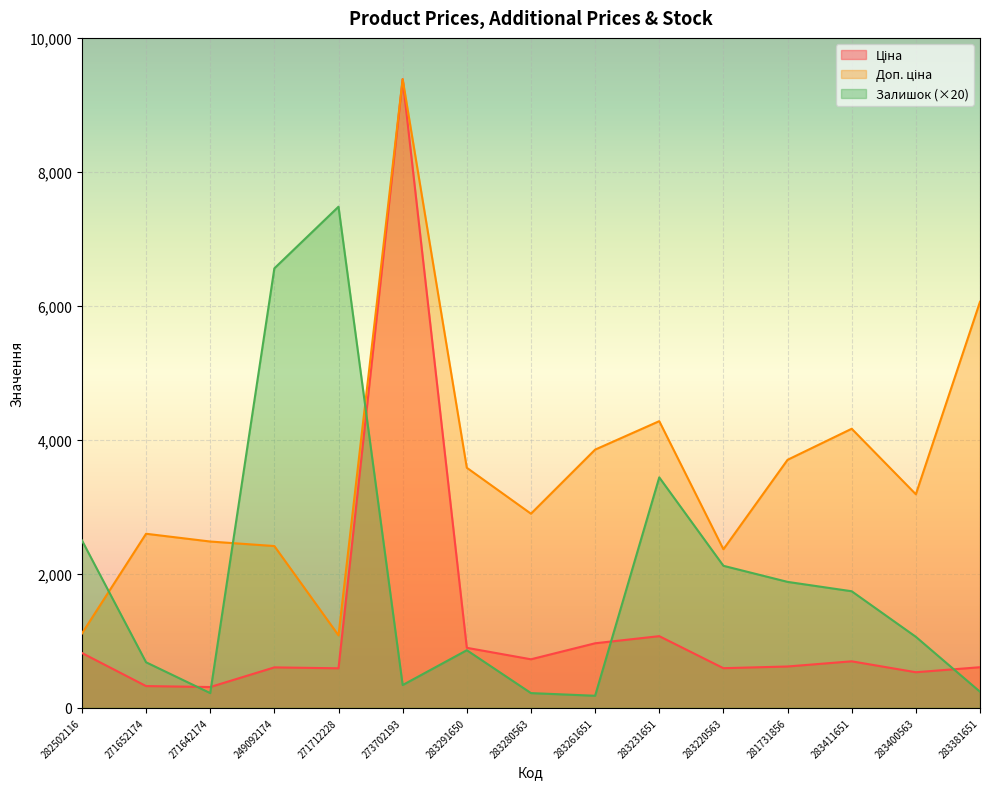

What is the sum of the Доп. ціна values at 271642174 and 283220563?

4848.9